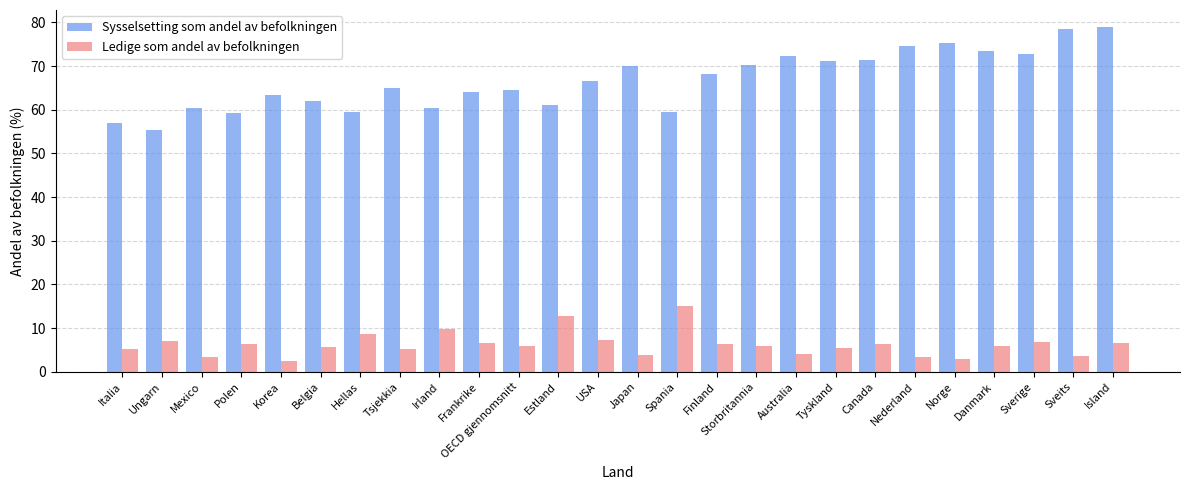

The value of Ledige som andel av befolkningen at Tsjekkia is 5.2. True or false?

True